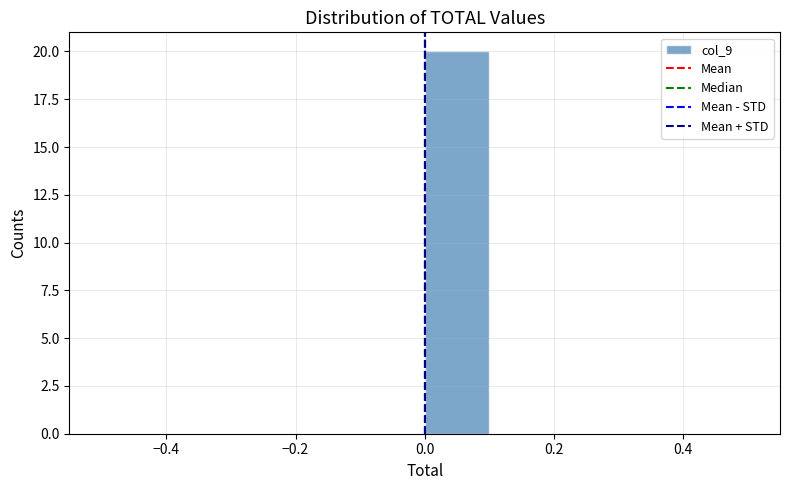

How tall is the bar that spans 0.0 to 0.1 on the x-axis? The values are not printed on the chart, so give them approximately, as read against the axis.

20